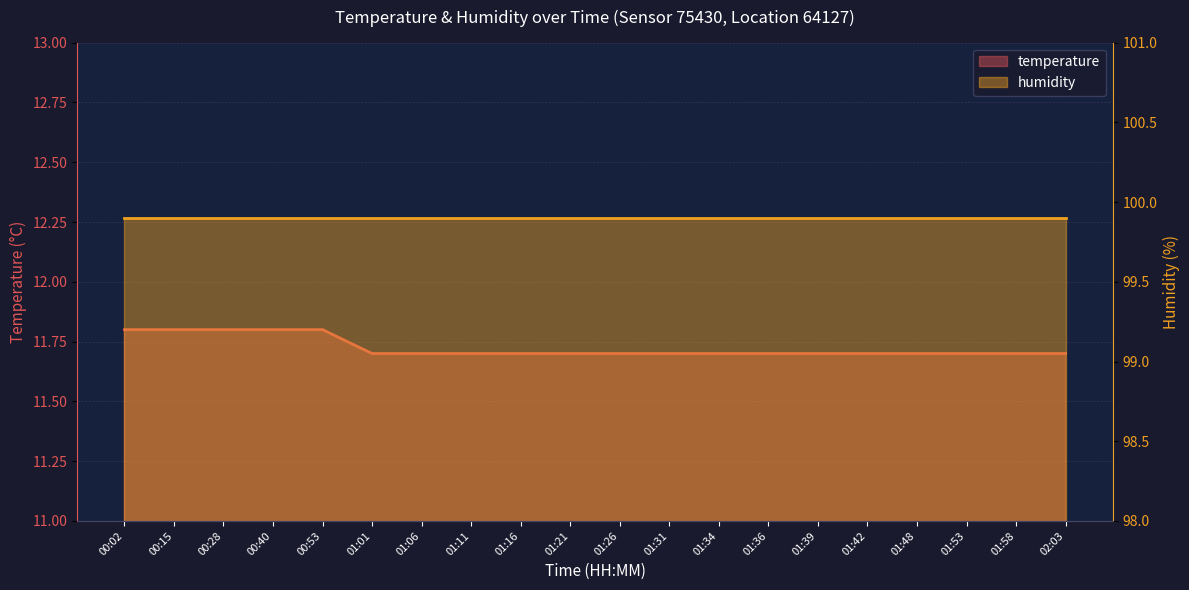

Approximately how many times larger is the value at 01:39 compared to 00:15?

1.0